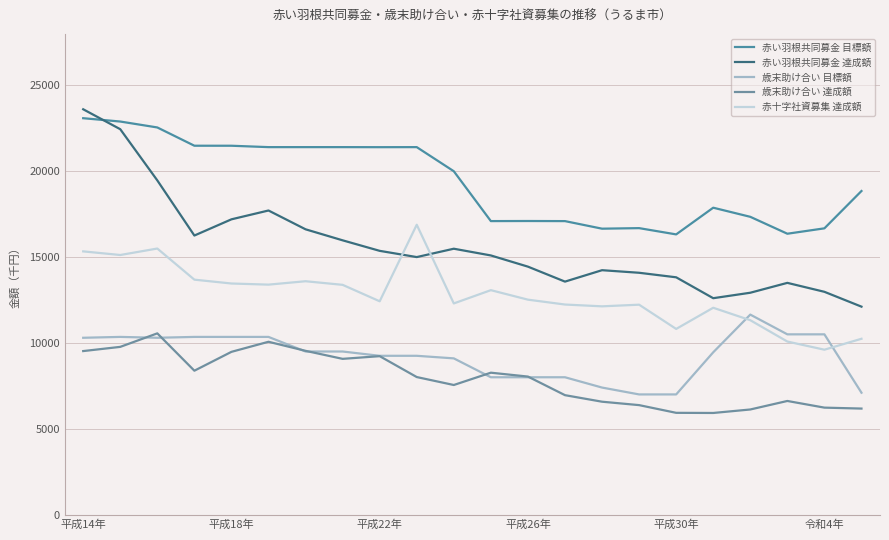

Does the chart display data point markers on the line(s)?

No